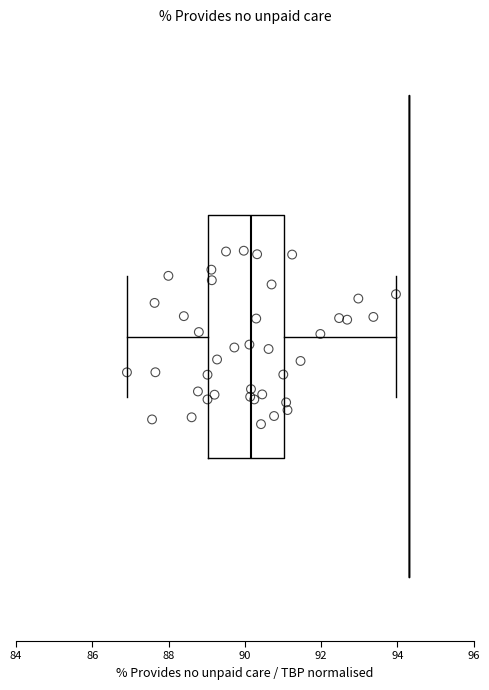

Transcribe this box plot: give where the median line is, the range the box spans, and where the two whiskers end, as read against the x-axis. The values are not printed on the chart, so give them approximately, as read against the axis.

median 90.2, box 89.0 to 91.0, whiskers 87.0 to 94.0